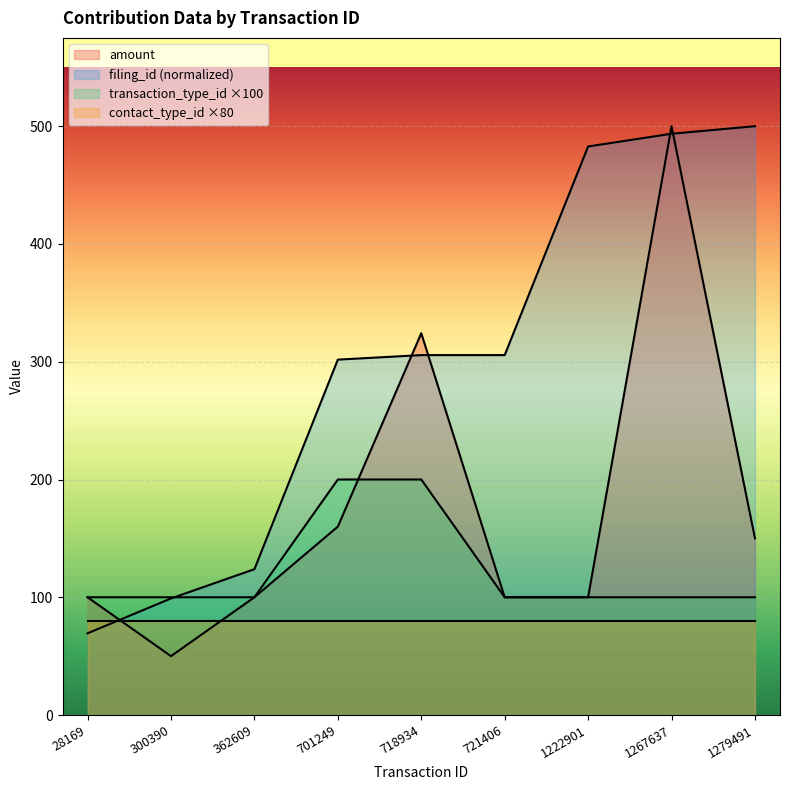

Which series has the largest total across all categories?

filing_id (normalized)